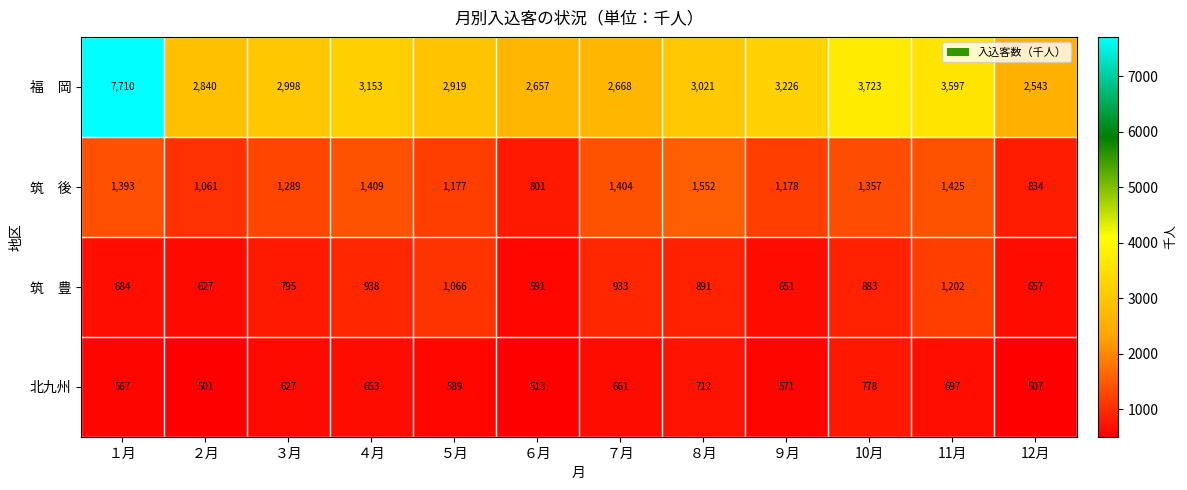

What is the difference between the 北九州 values at ９月 and 12月?

64